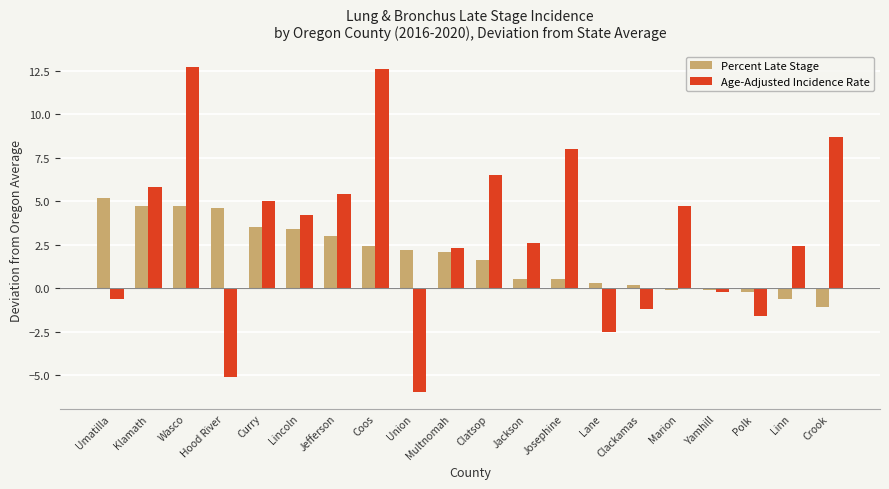

Reading left to right, what are all the values shown in this chart?

Percent Late Stage: Umatilla=5.2	Klamath=4.7	Wasco=4.7	Hood River=4.6	Curry=3.5	Lincoln=3.4	Jefferson=3.0	Coos=2.4	Union=2.2	Multnomah=2.1	Clatsop=1.6	Jackson=0.5	Josephine=0.5	Lane=0.3	Clackamas=0.2	Marion=-0.1	Yamhill=-0.1	Polk=-0.2	Linn=-0.6	Crook=-1.1
Age-Adjusted Incidence Rate: Umatilla=-0.6	Klamath=5.8	Wasco=12.7	Hood River=-5.1	Curry=5.0	Lincoln=4.2	Jefferson=5.4	Coos=12.6	Union=-6.0	Multnomah=2.3	Clatsop=6.5	Jackson=2.6	Josephine=8.0	Lane=-2.5	Clackamas=-1.2	Marion=4.7	Yamhill=-0.2	Polk=-1.6	Linn=2.4	Crook=8.7